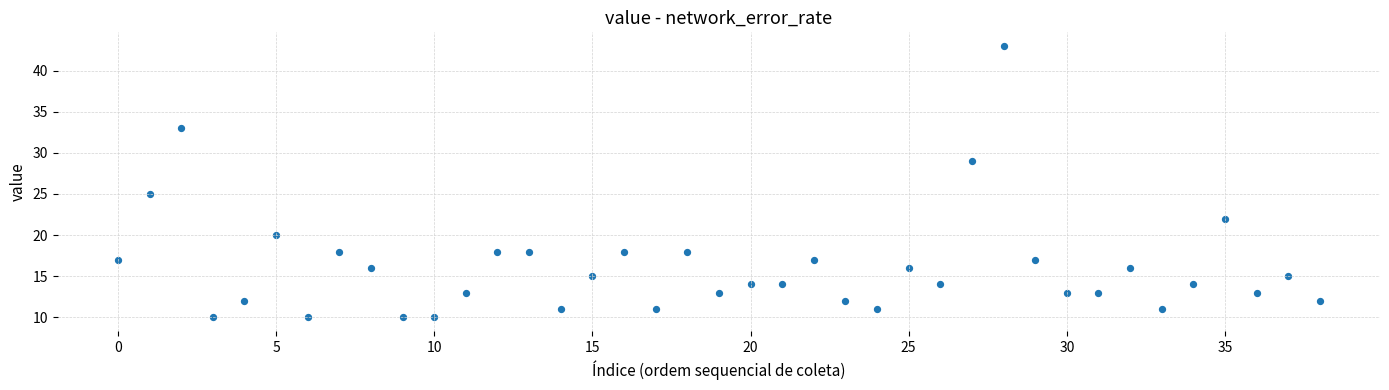

What Y value in the scatter plot is closest to 26?

25